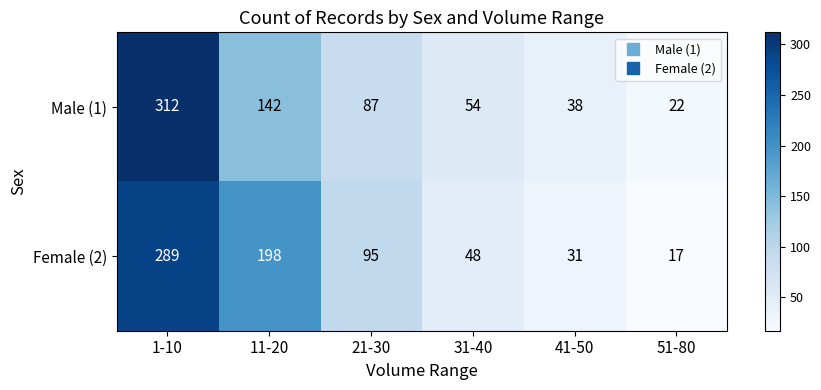

List the series in order of their overall mean, highest first.

Female (2), Male (1)